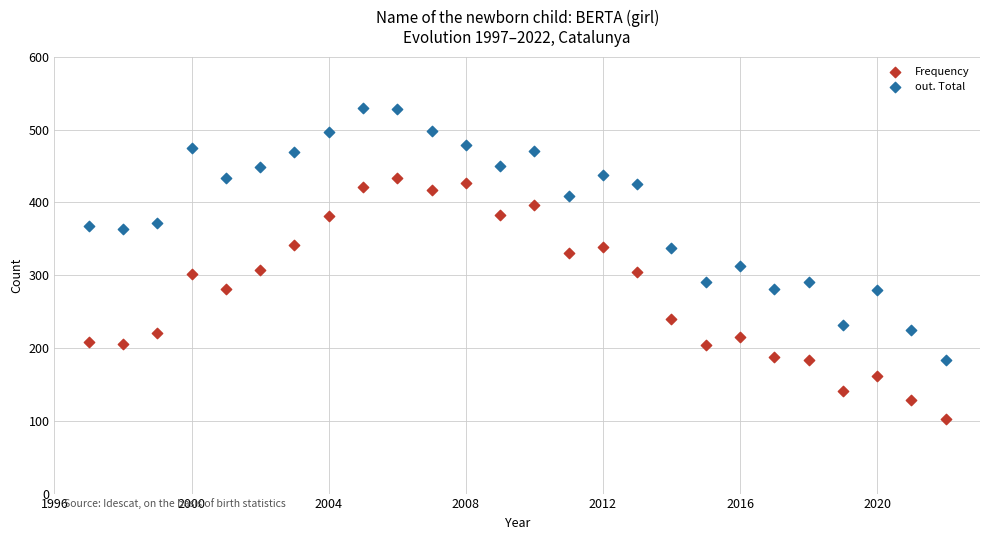

Across all data points, what is the range of X values (max minus min)?

25